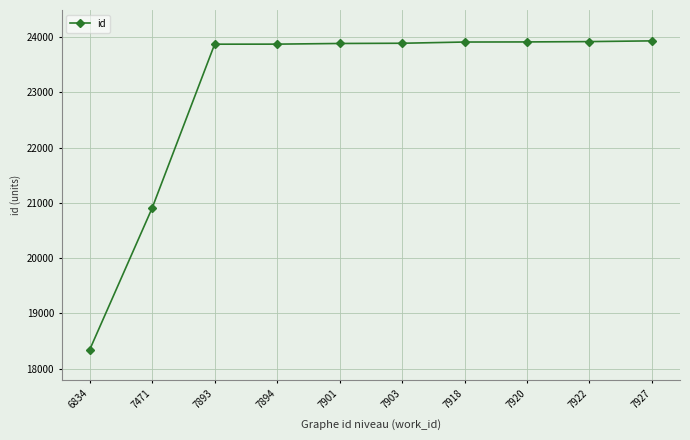

Where is the data nearest to the value 21138?

7471